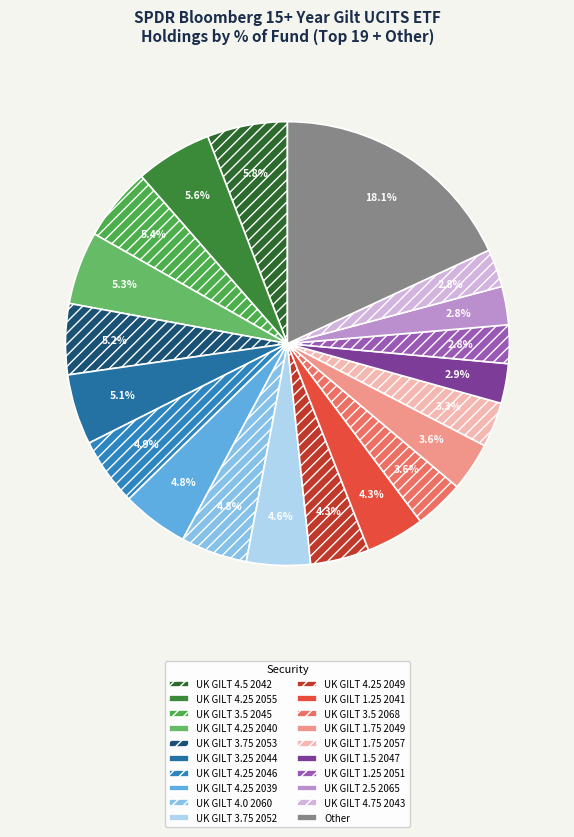

To the nearest percent, what is the difference between the Other and UK GILT 3.75 2053 slice percentages?

13%